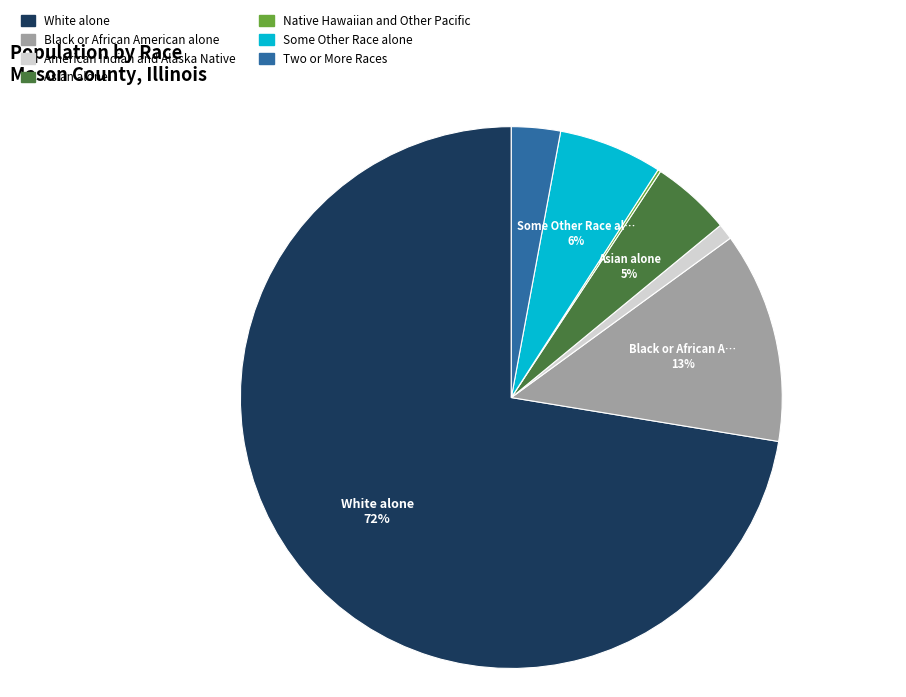

Combined, do Asian alone and Some Other Race alone account for over 50%?

No